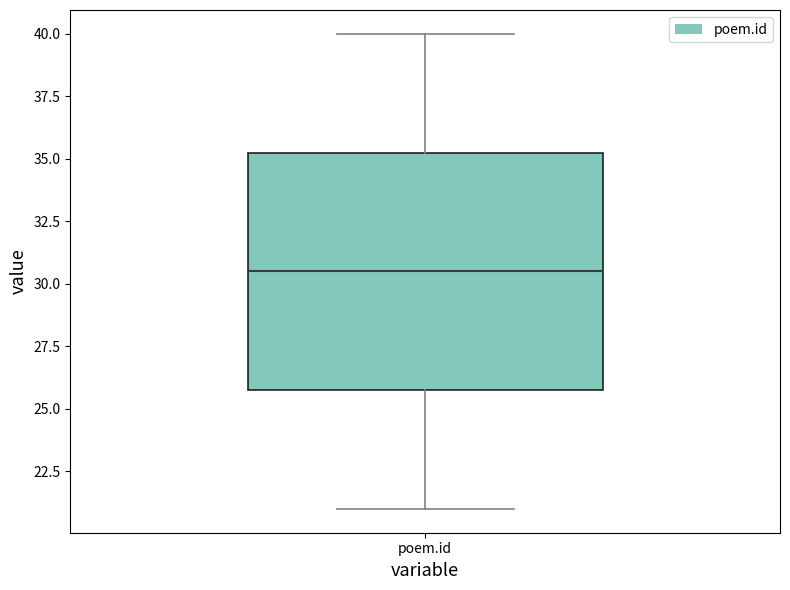

Read this box plot against the y-axis: the position of the median line, the range covered by the box, and the ends of both whiskers. The values are not printed on the chart, so give them approximately, as read against the axis.

median 30.5, box 26.0 to 35.5, whiskers 21.0 to 40.0